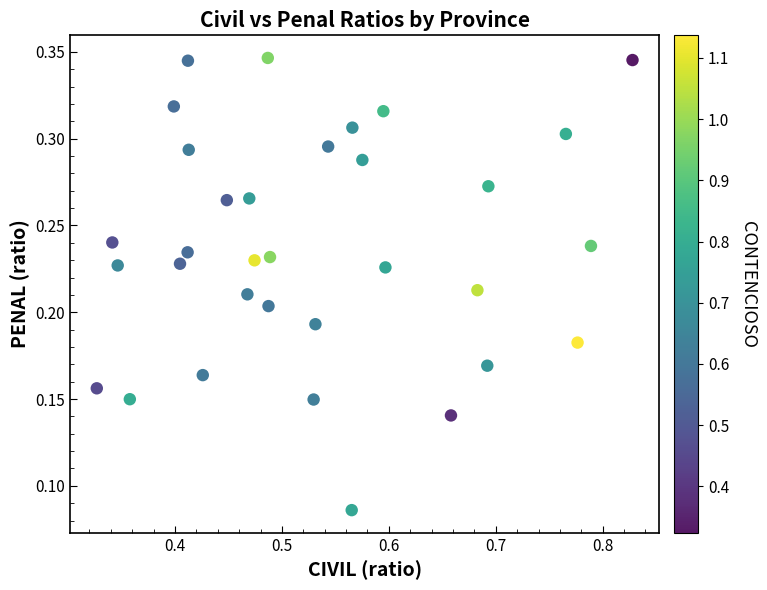

What is the range of X values (max minus min)?

0.5